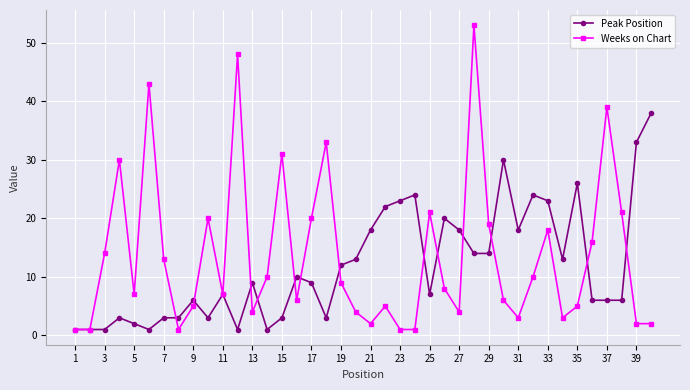

What is the value of the Weeks on Chart point at the 32nd from the left?

10